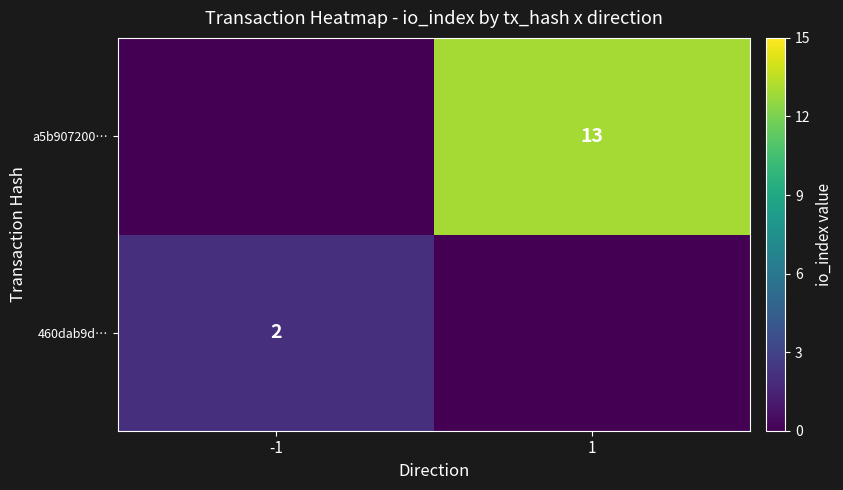

Is the value of a5b907200… at 1 greater than the value of 460dab9d… at -1?

Yes